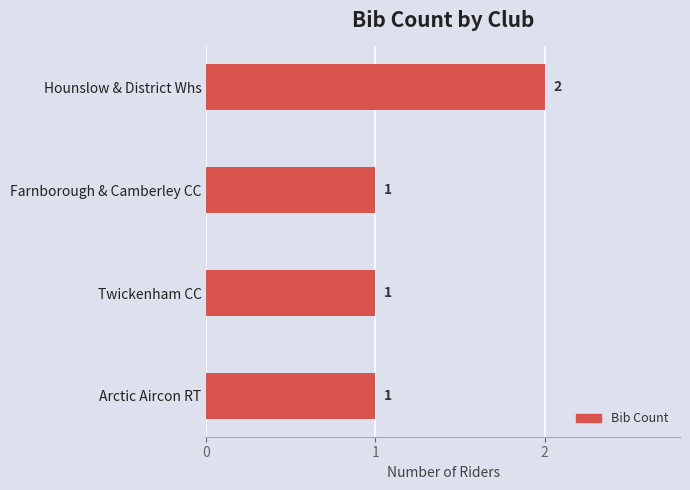

True or false: the data shows 1 at Twickenham CC.

True